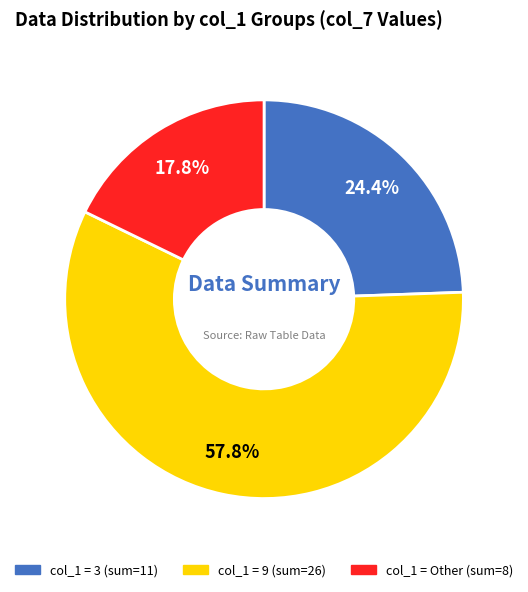

Is there any slice that represents more than half of the pie?

Yes